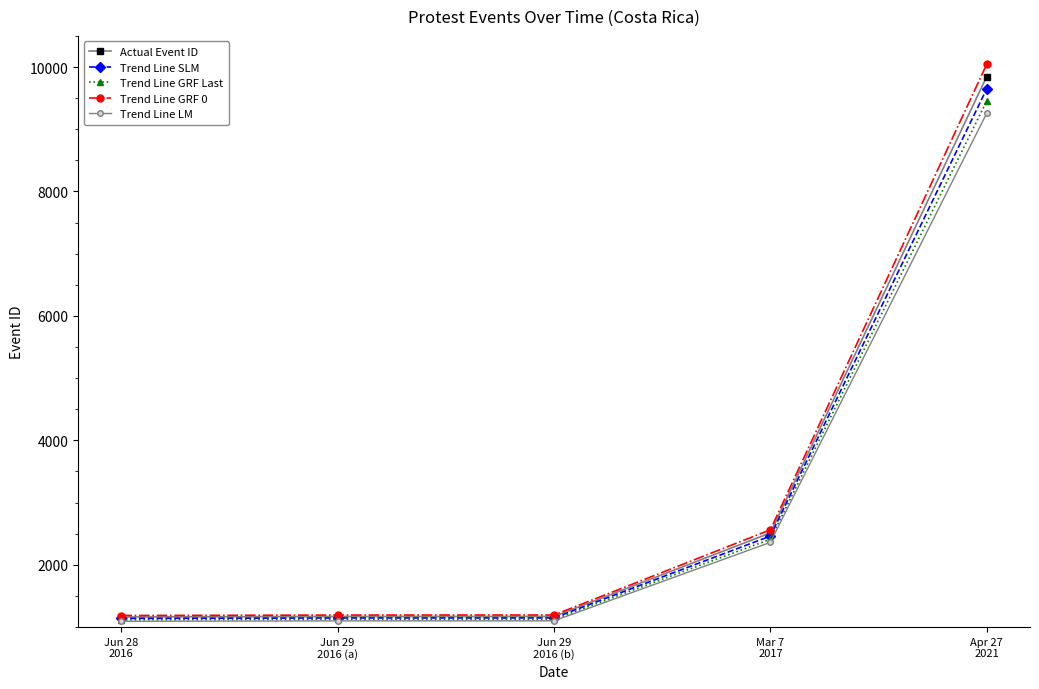

True or false: Trend Line GRF Last has a value of 762.9 at Jun 29
2016 (b).

False